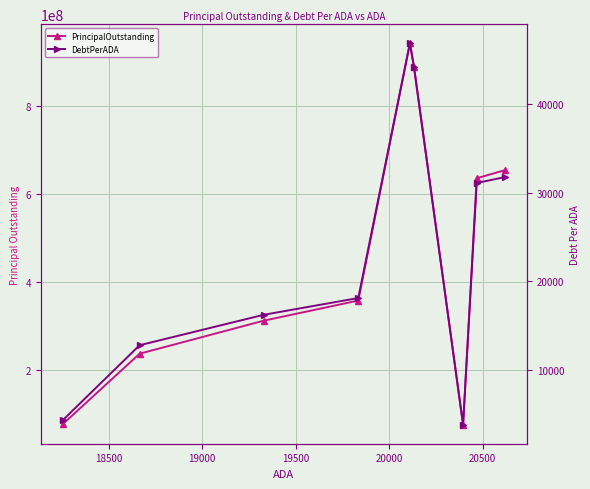

Rank the series by their average value, from highest to lowest.

PrincipalOutstanding, DebtPerADA